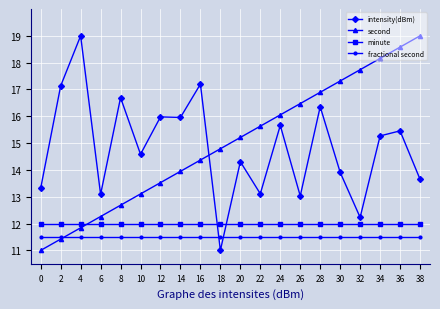

At which category is the sum across all series the highest?

36